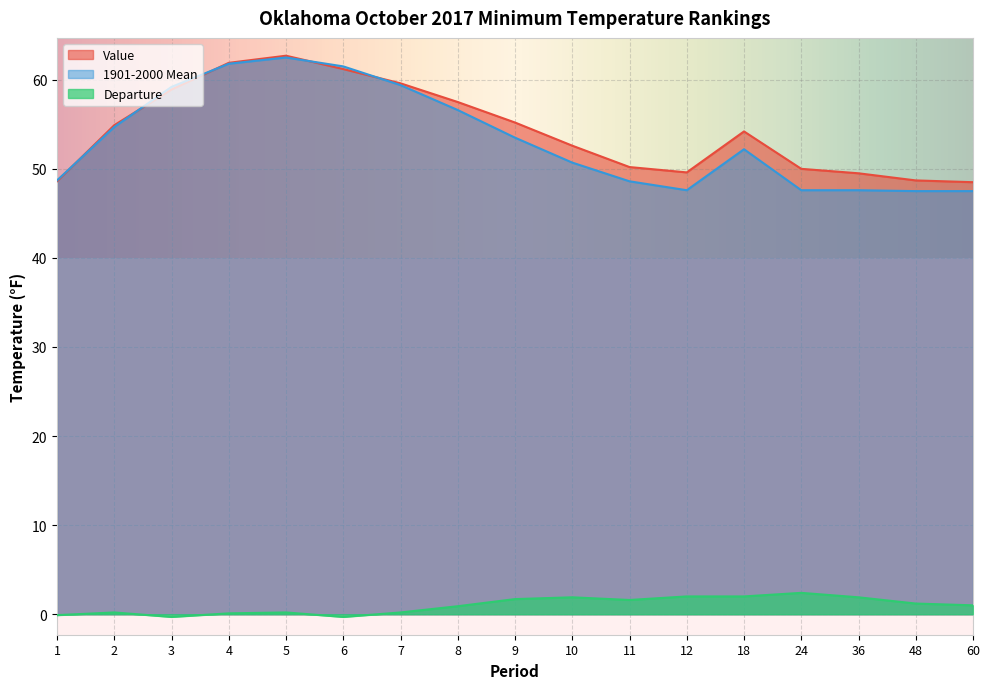

True or false: 1901-2000 Mean and Departure cross at least once.

False